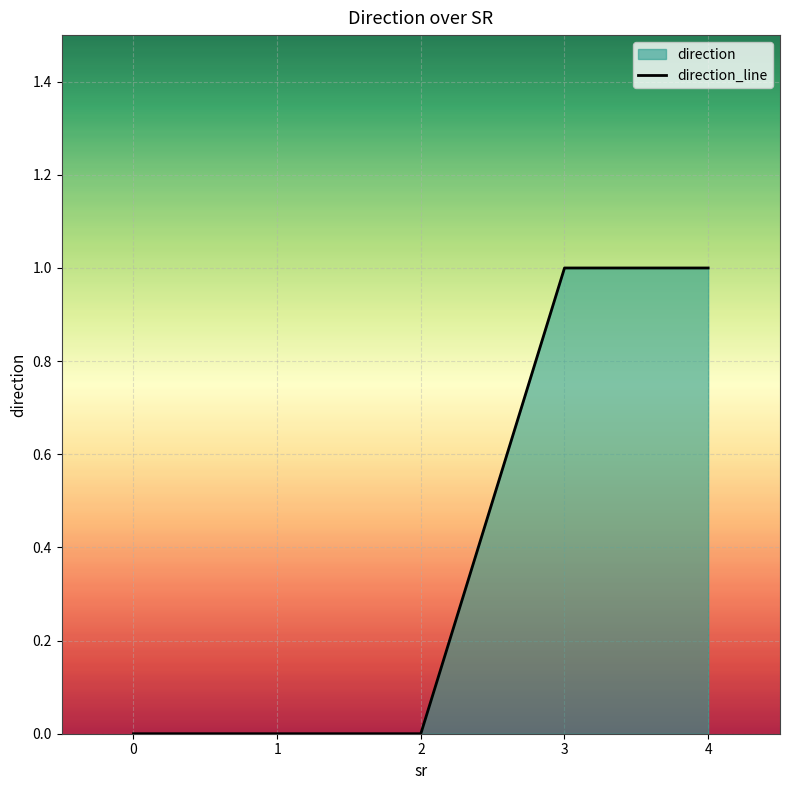

Rank the categories by value from highest to lowest.

3, 4, 0, 1, 2